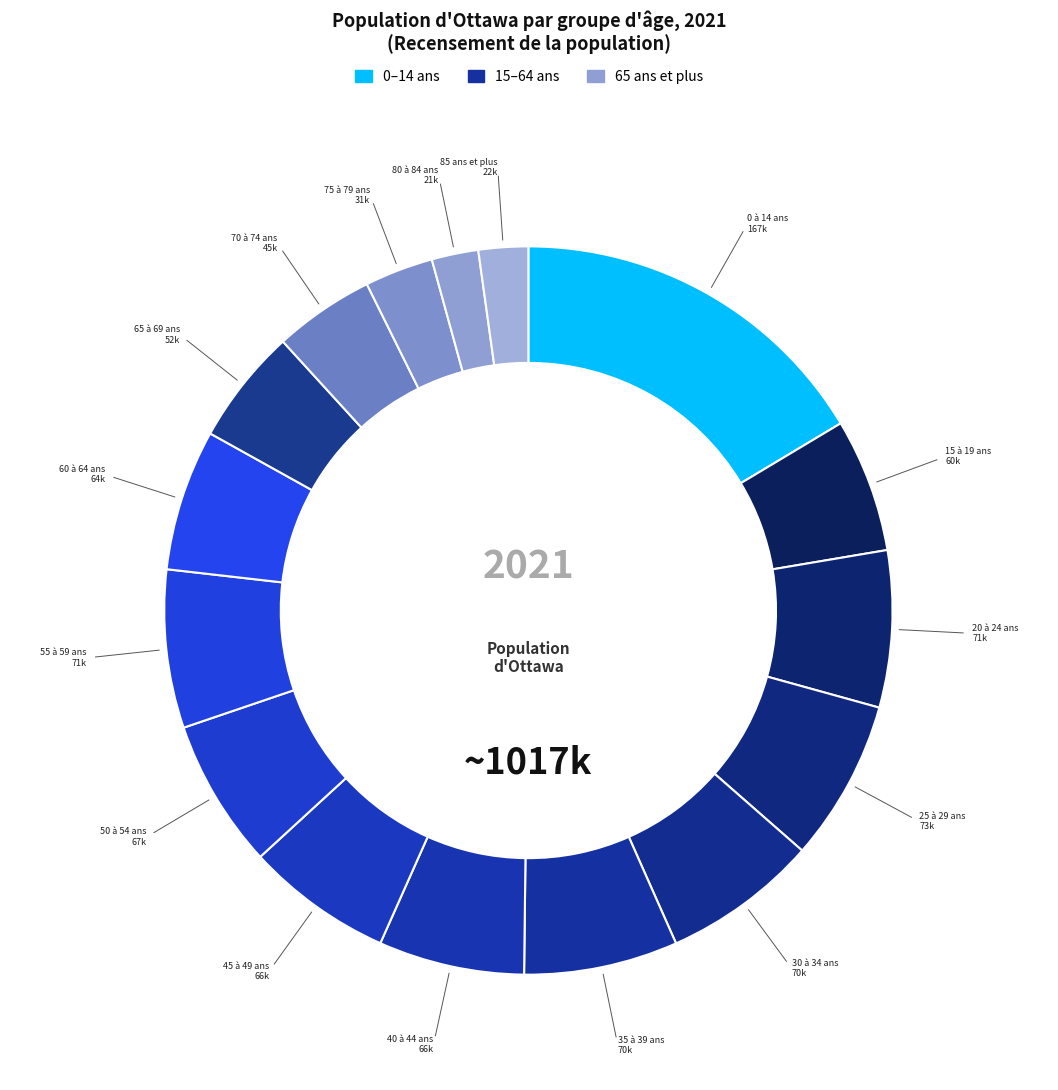

How many segments does this pie chart have?

16